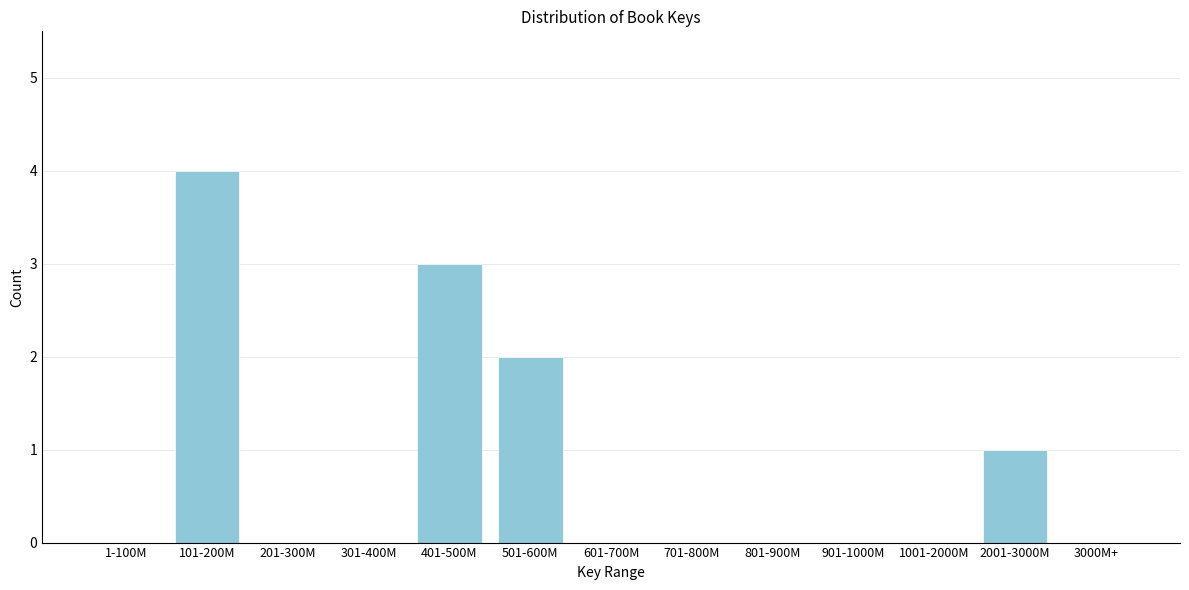

Reading left to right, transcribe all the data shown in this chart.

1-100M=0	101-200M=4	201-300M=0	301-400M=0	401-500M=3	501-600M=2	601-700M=0	701-800M=0	801-900M=0	901-1000M=0	1001-2000M=0	2001-3000M=1	3000M+=0